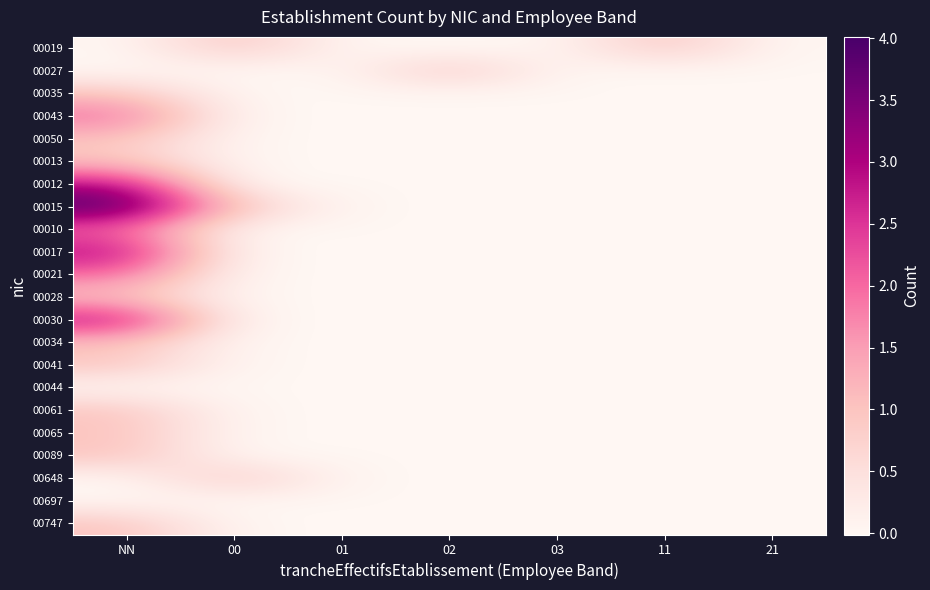

What is the maximum value shown in the chart?

4